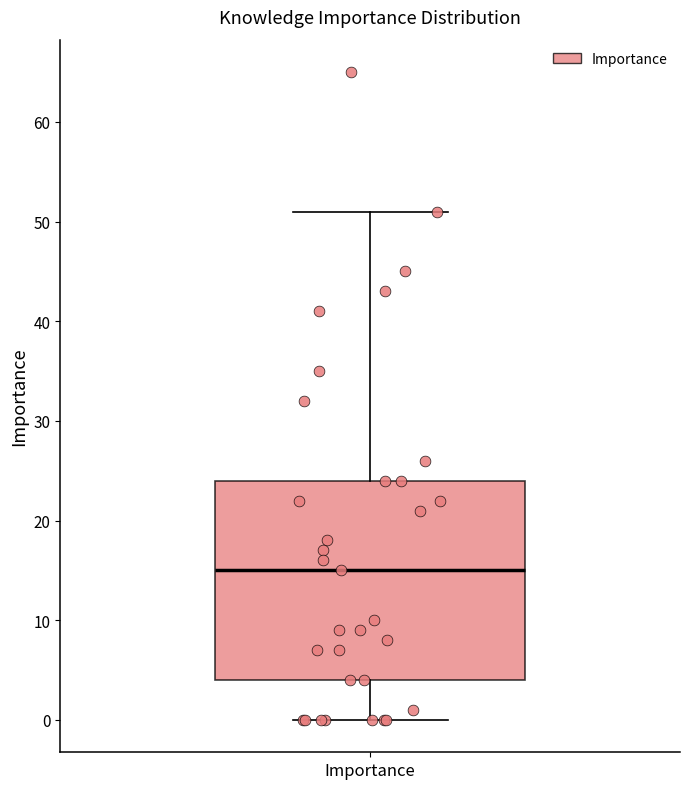

Read this box plot against the y-axis: the position of the median line, the range covered by the box, and the ends of both whiskers. The values are not printed on the chart, so give them approximately, as read against the axis.

median 15, box 4 to 24, whiskers 0 to 51